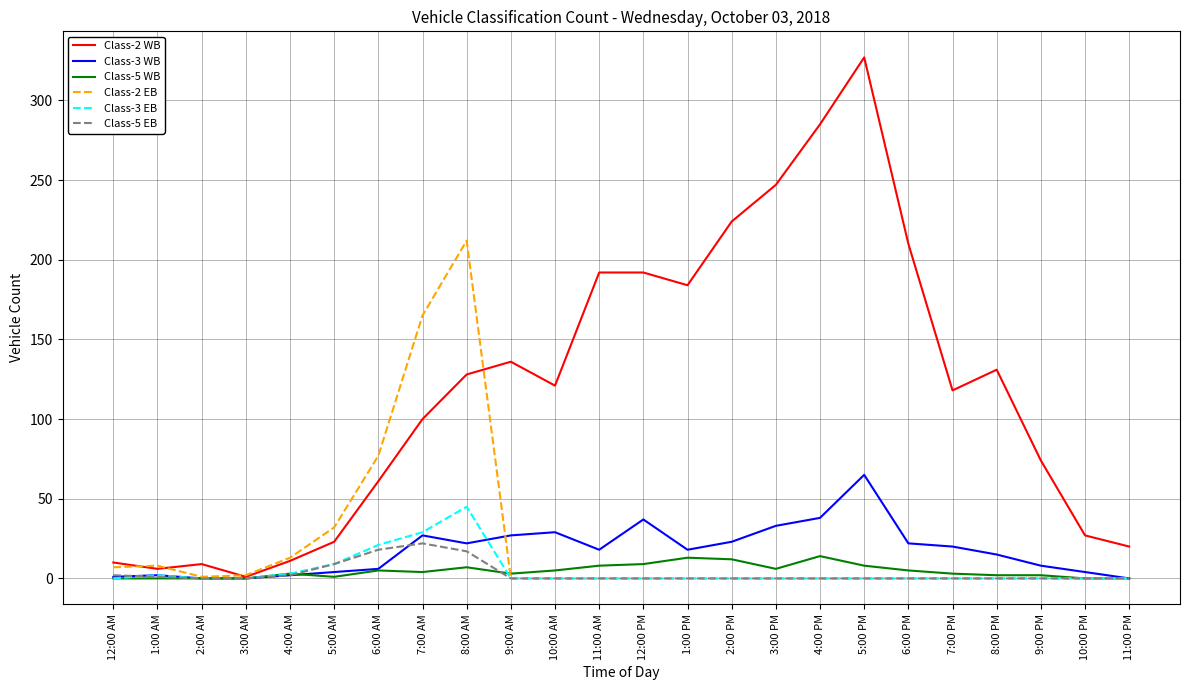

Which series has the widest spread of values?

Class-2 WB